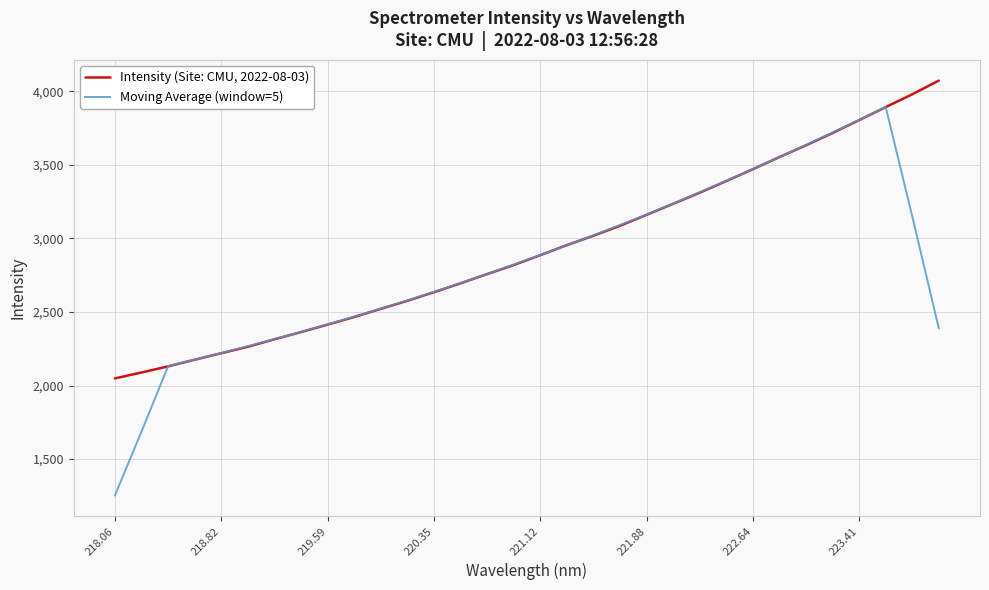

Which series has the largest range (max minus min)?

Moving Average (window=5)